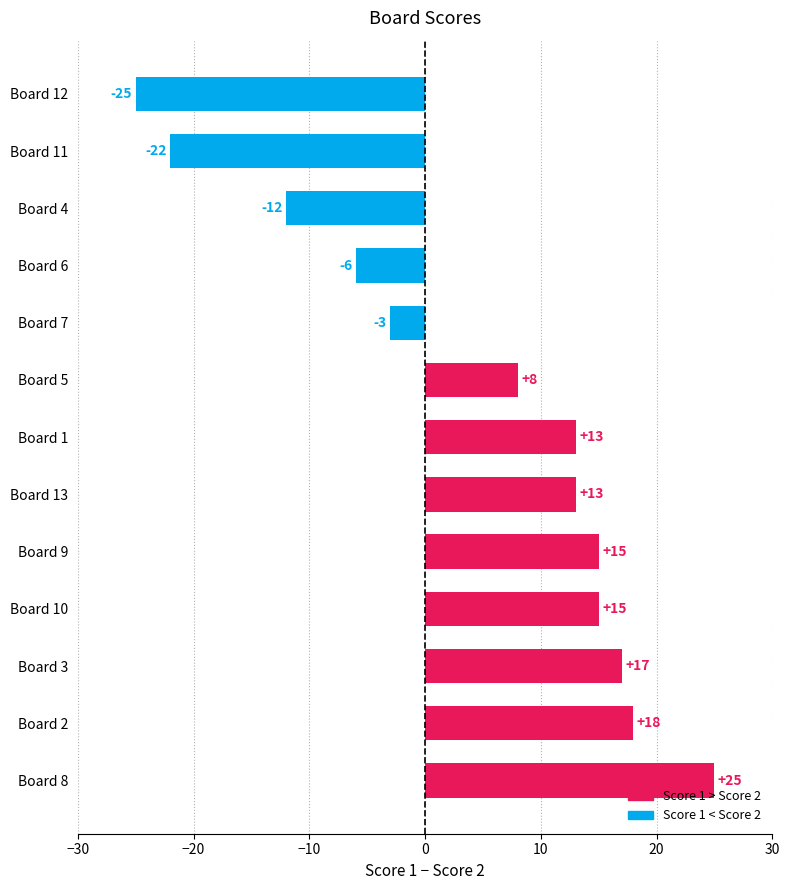

What is the difference between the maximum and minimum values?

50